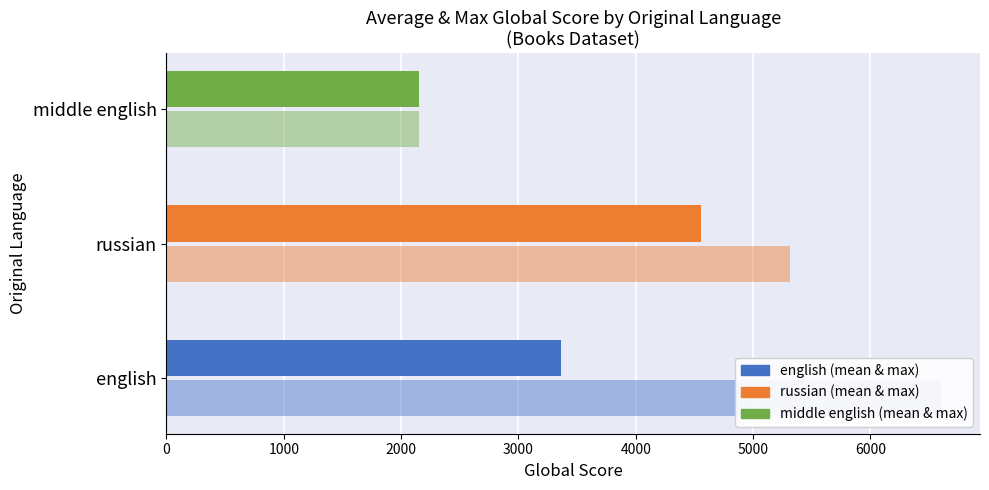

Is it true that Max Global Score equals 1371.2 at 0?

False